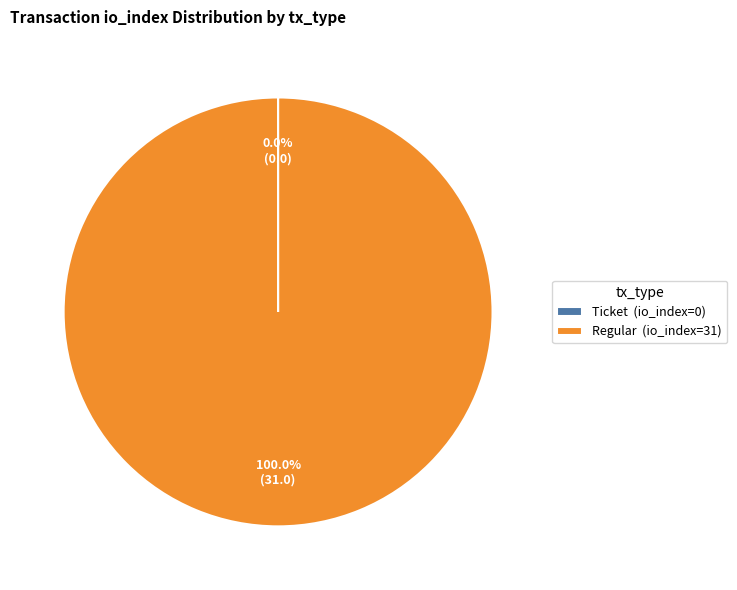

Is there a majority slice in this chart?

Yes